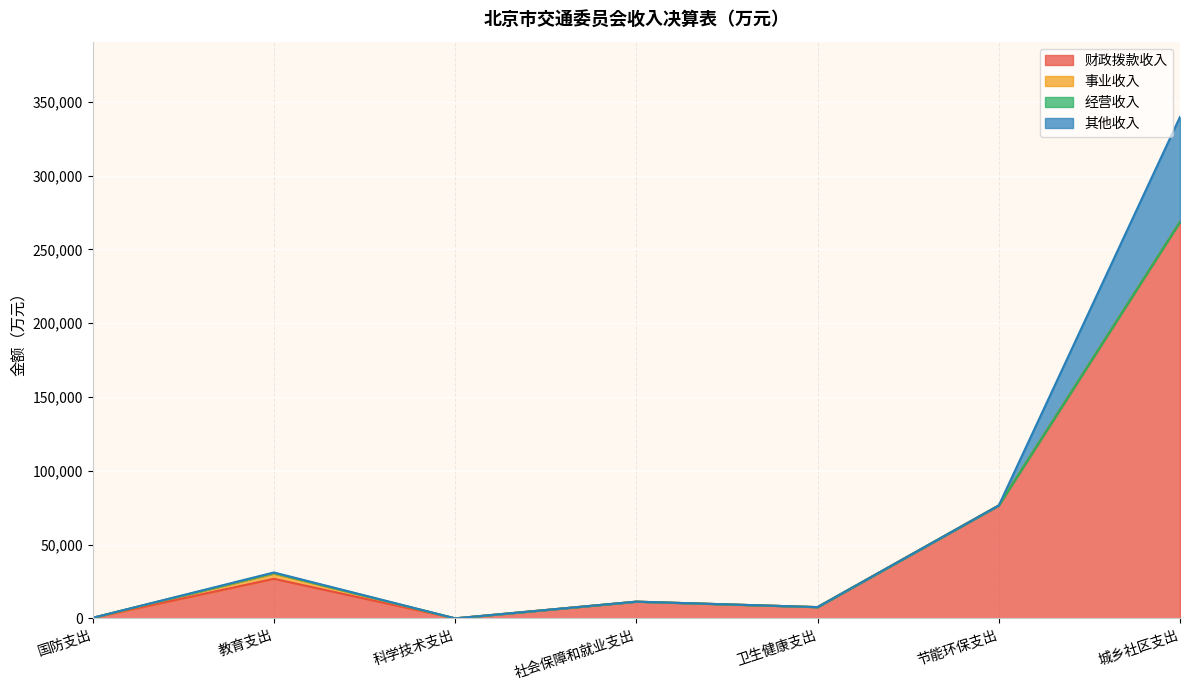

Reading right to left, what are all the values shown in this chart?

财政拨款收入: 城乡社区支出=268721.2	节能环保支出=76521.0	卫生健康支出=7633.0	社会保障和就业支出=11328.6	科学技术支出=0.0	教育支出=26815.6	国防支出=390.7
事业收入: 城乡社区支出=0.0	节能环保支出=0.0	卫生健康支出=0.0	社会保障和就业支出=0.0	科学技术支出=0.0	教育支出=3515.5	国防支出=0.0
经营收入: 城乡社区支出=0.0	节能环保支出=0.0	卫生健康支出=0.0	社会保障和就业支出=0.0	科学技术支出=0.0	教育支出=401.7	国防支出=0.0
其他收入: 城乡社区支出=71128.7	节能环保支出=0.0	卫生健康支出=0.0	社会保障和就业支出=0.0	科学技术支出=17.4	教育支出=385.2	国防支出=0.0